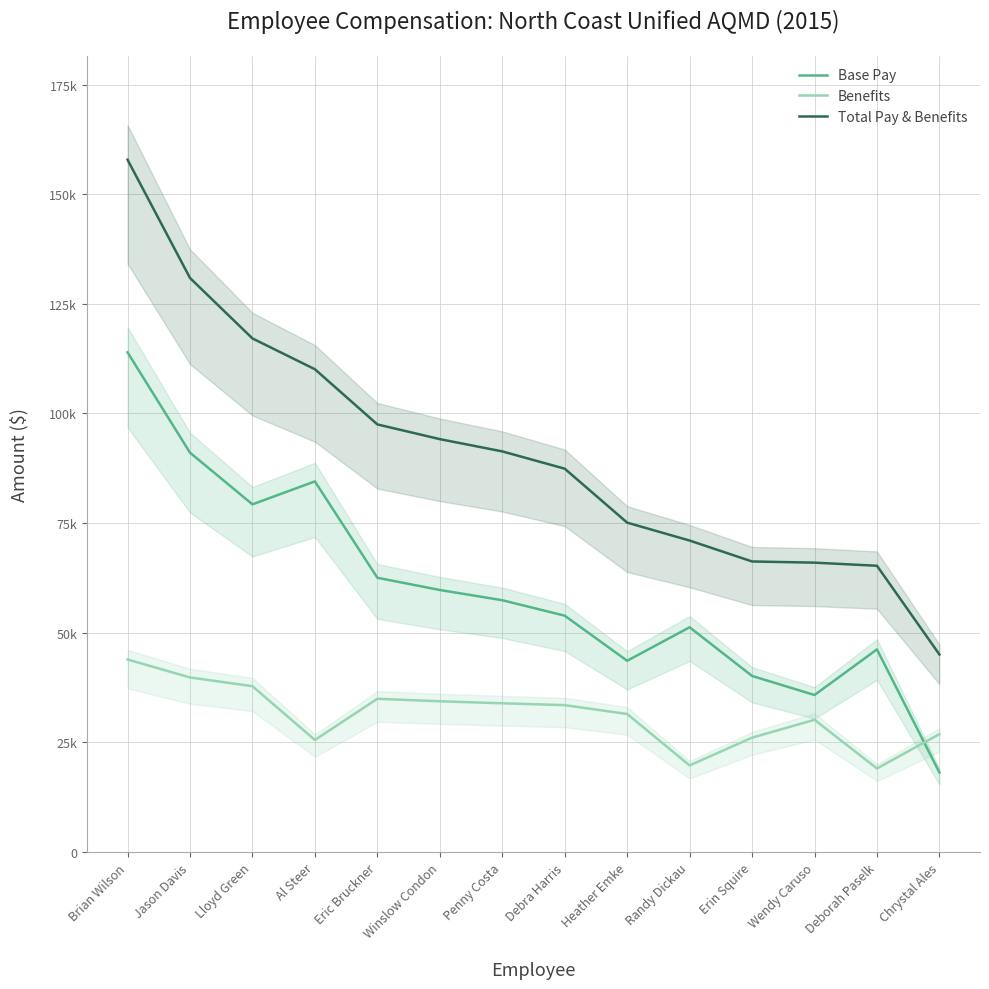

What is the difference between the highest and lowest values at Deborah Paselk?

46215